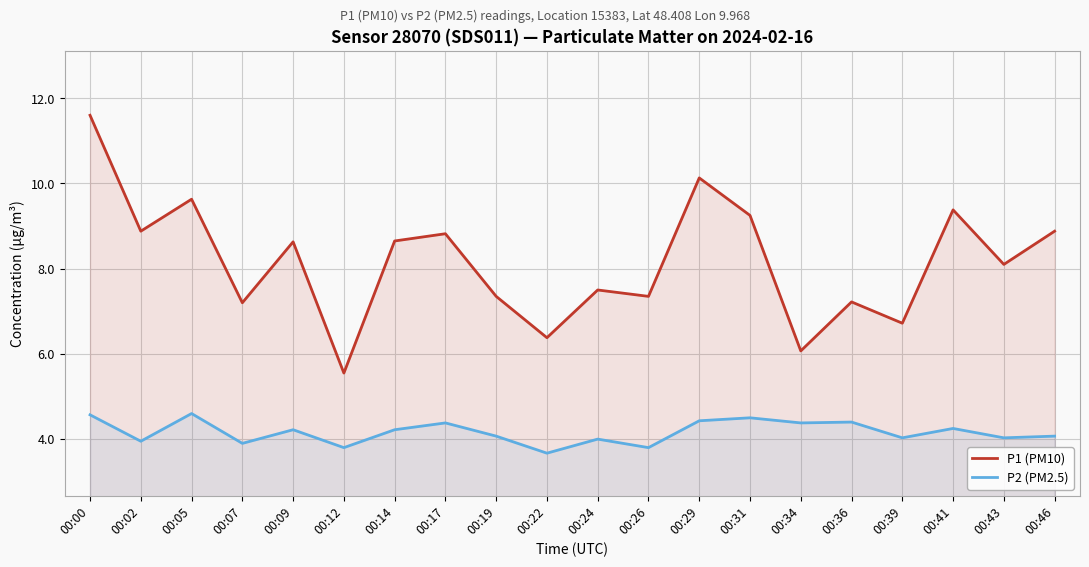

At which label does P1 (PM10) first exceed 8?

00:00